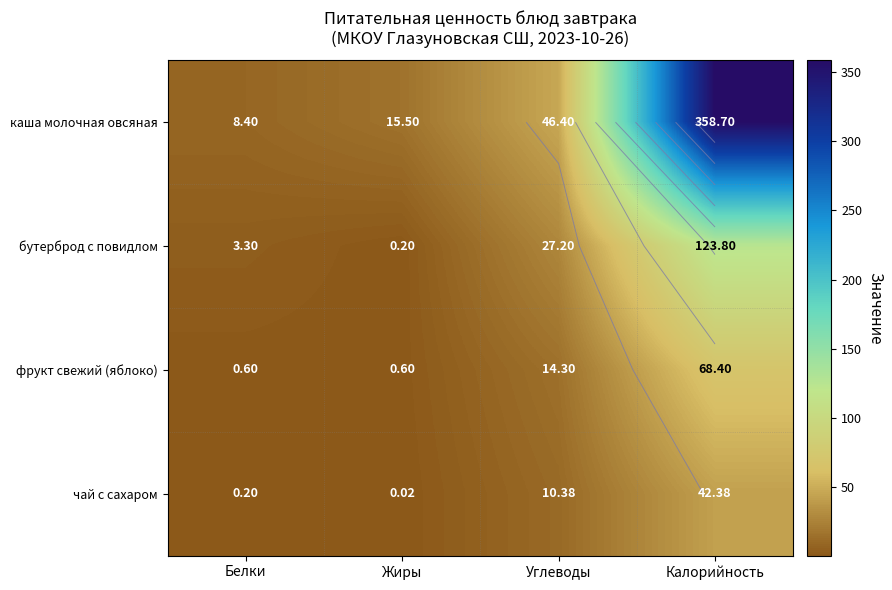

At which label does чай с сахаром reach its peak?

Калорийность